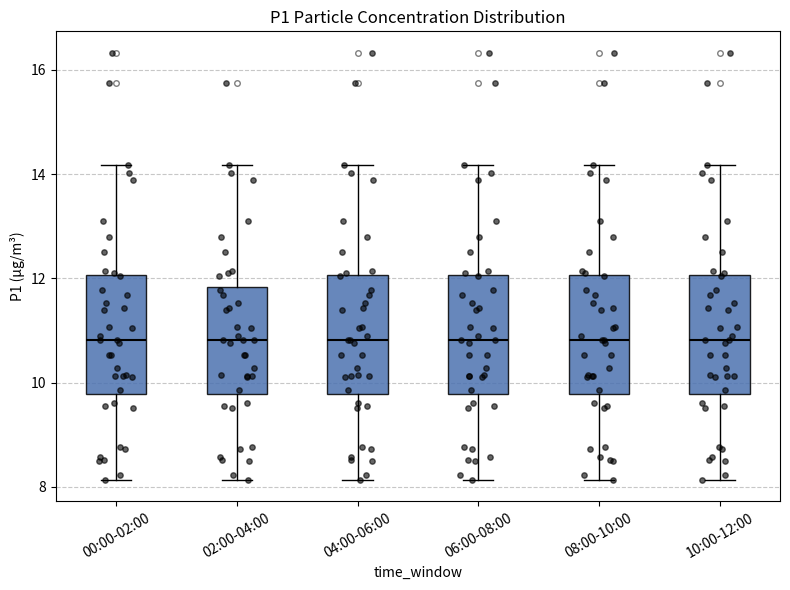

Reading left to right, transcribe this box plot: for each box, give where its median line is, the range the box spans, and where its two whiskers end, as read against the y-axis. The values are not printed on the chart, so give them approximately, as read against the axis.

00:00-02:00: median 10.8, box 9.8 to 12.0, whiskers 8.2 to 14.2
02:00-04:00: median 10.8, box 9.8 to 11.8, whiskers 8.2 to 14.2
04:00-06:00: median 10.8, box 9.8 to 12.0, whiskers 8.2 to 14.2
06:00-08:00: median 10.8, box 9.8 to 12.0, whiskers 8.2 to 14.2
08:00-10:00: median 10.8, box 9.8 to 12.0, whiskers 8.2 to 14.2
10:00-12:00: median 10.8, box 9.8 to 12.0, whiskers 8.2 to 14.2